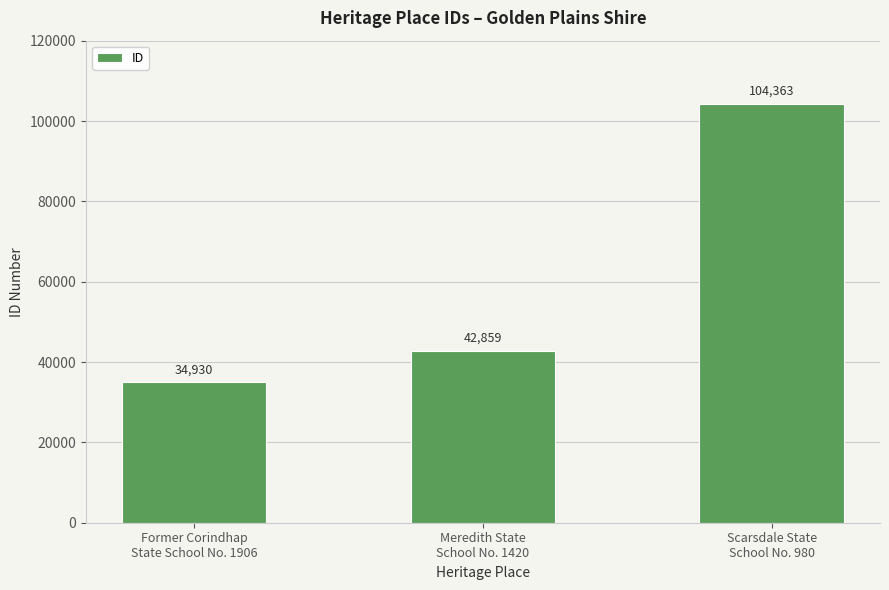

Rank the categories by value from lowest to highest.

Former Corindhap
State School No. 1906, Meredith State
School No. 1420, Scarsdale State
School No. 980